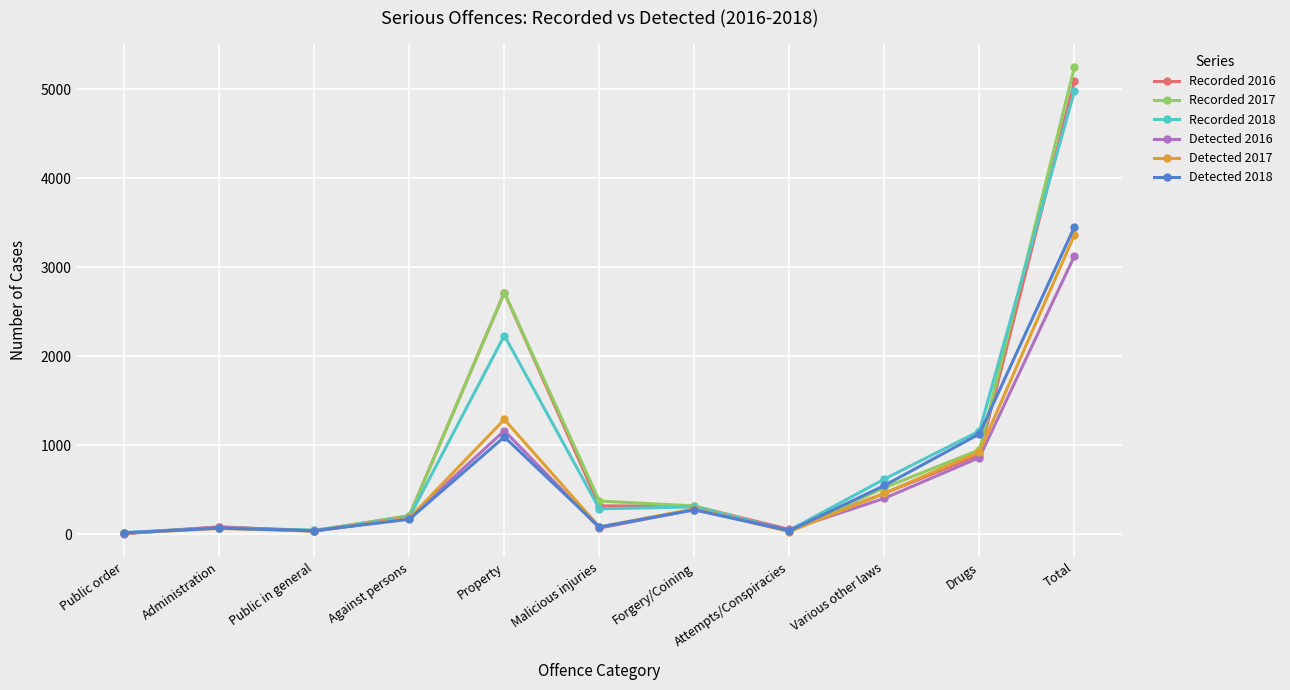

What is the label of the 9th point from the right?

Public in general